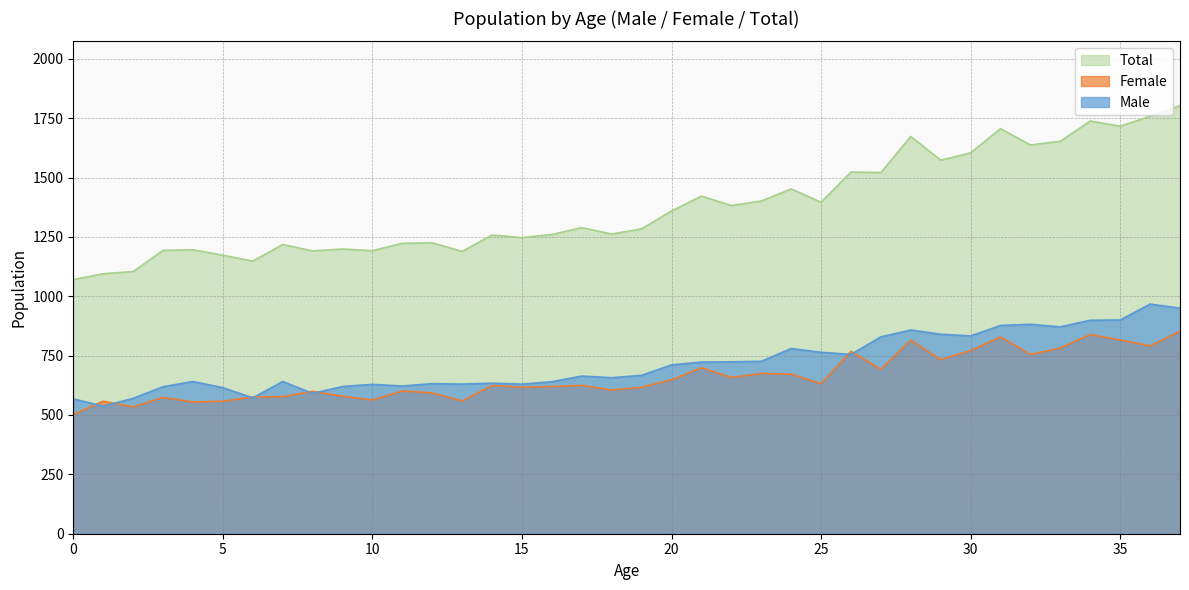

True or false: Total and Female cross at least once.

False